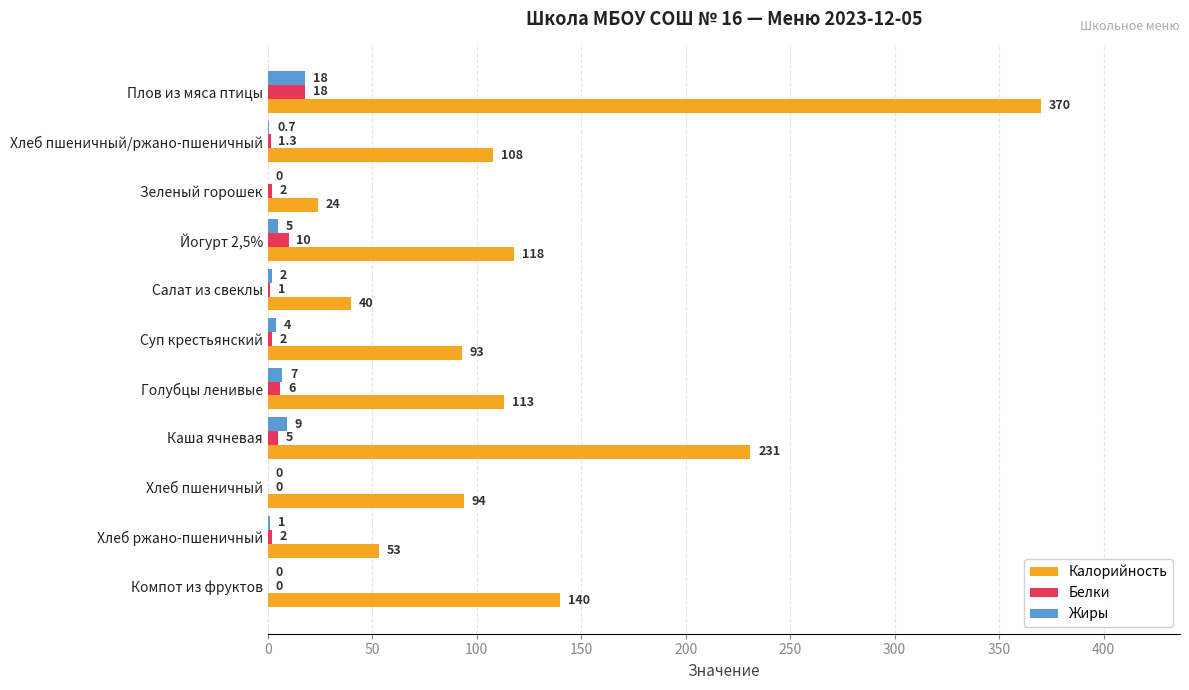

Between Салат из свеклы and Каша ячневая, which series saw the biggest shift?

Калорийность